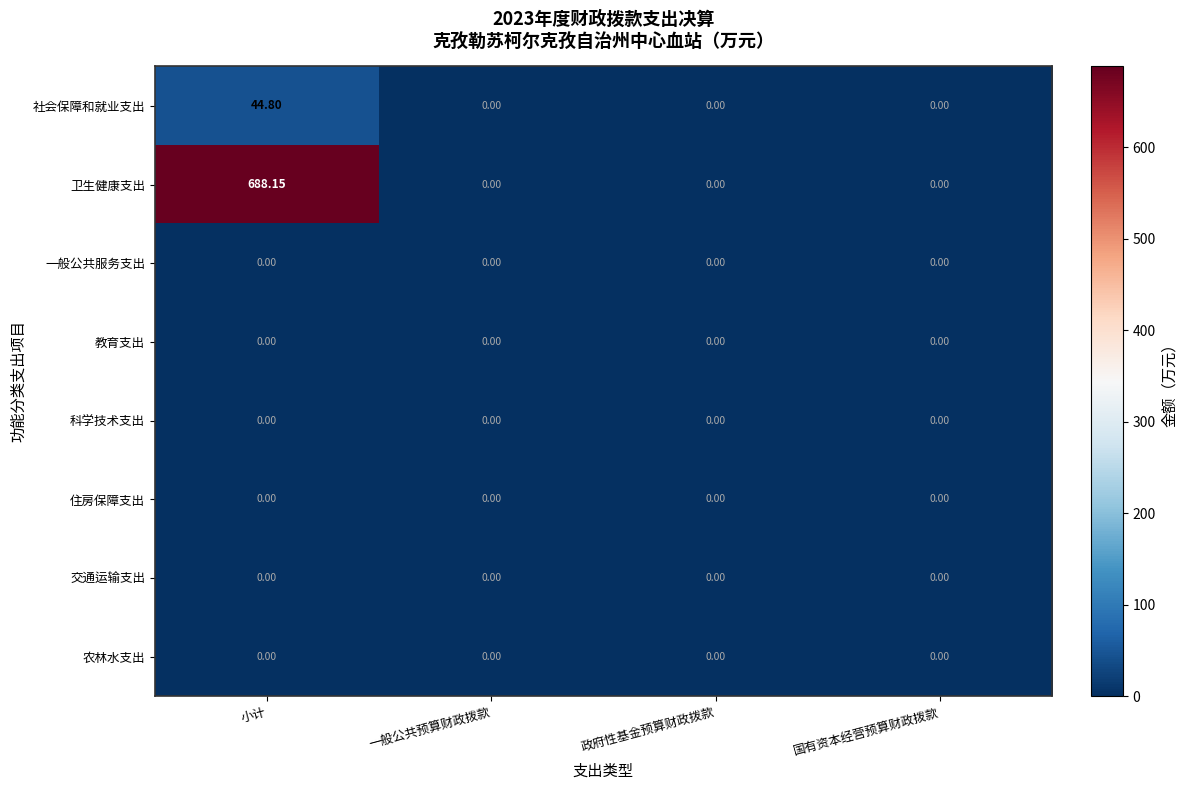

Which series has the largest total across all categories?

卫生健康支出